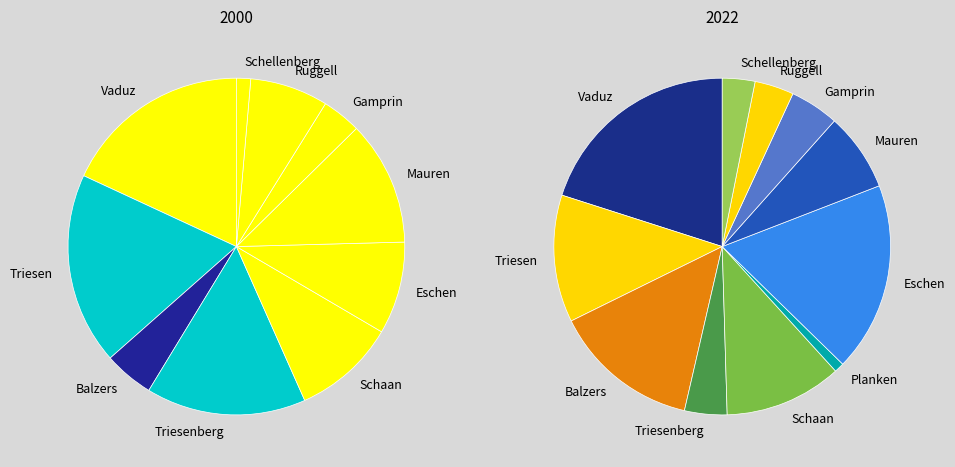

Which slice is the largest?

Triesen